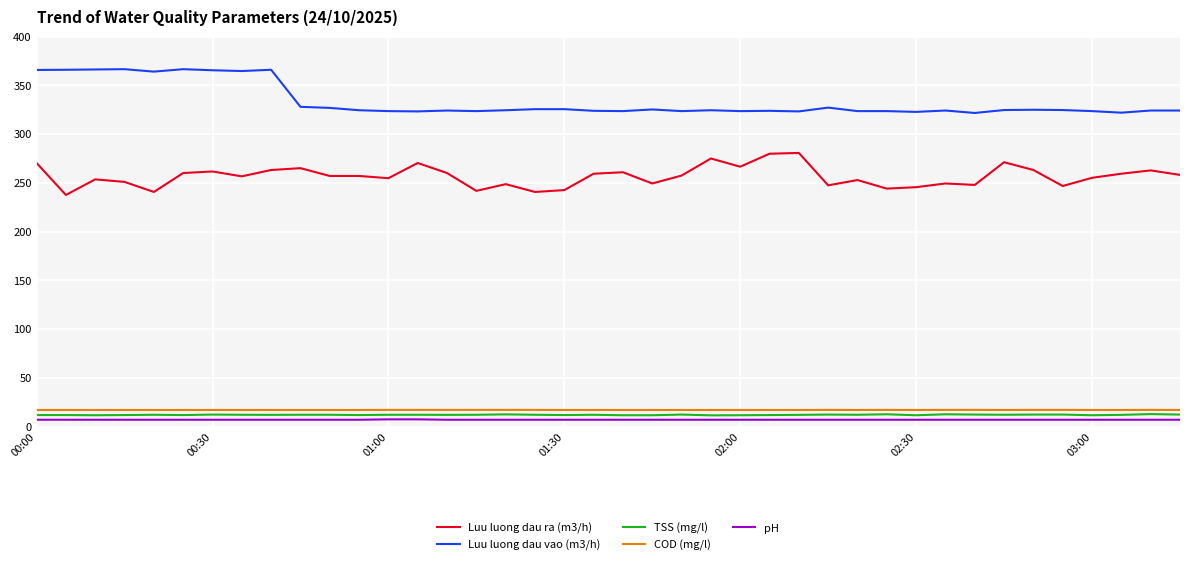

What is the maximum value shown in the chart?

366.5